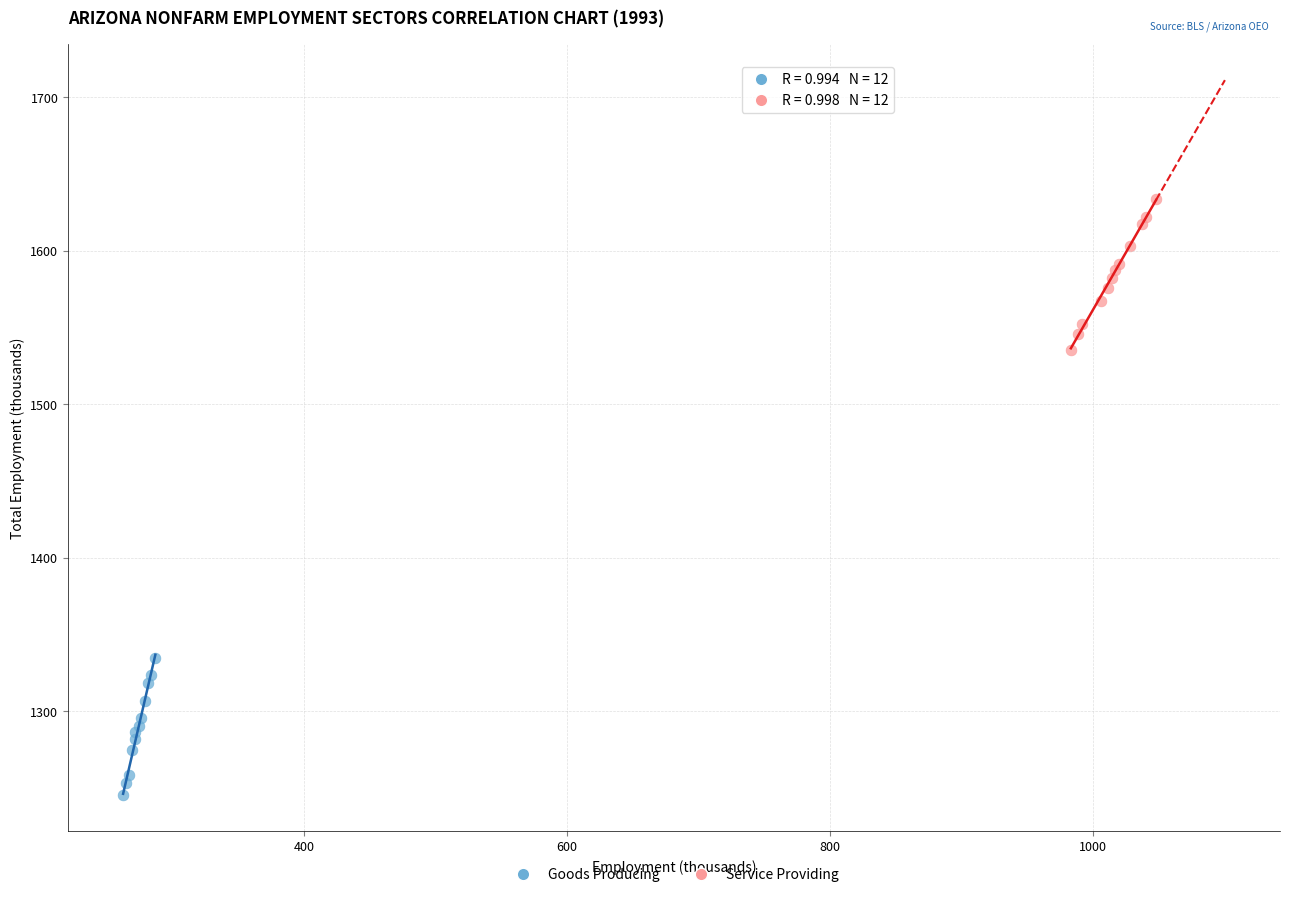

Which series has the widest spread of Y values?

Service Providing